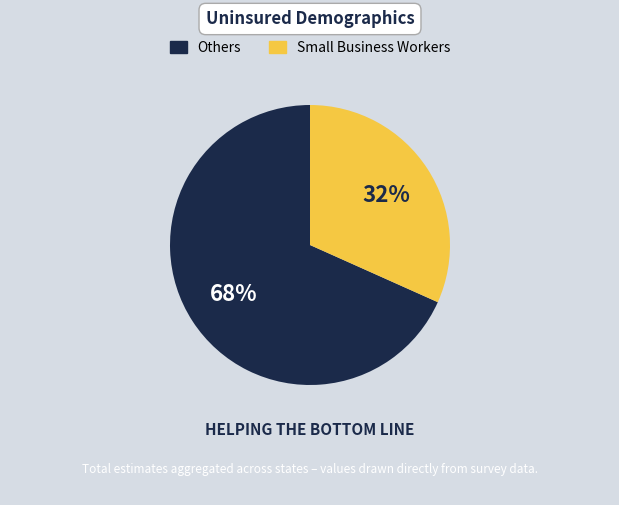

Is there any slice that represents more than half of the pie?

Yes